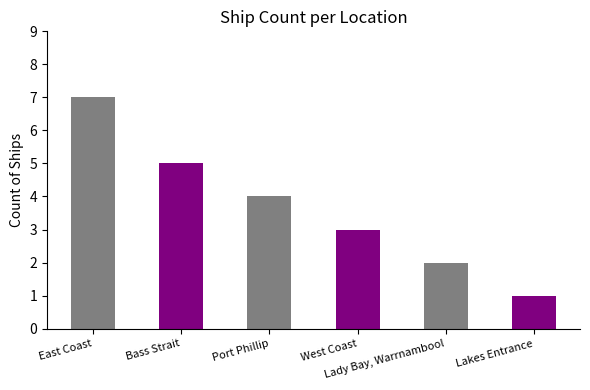

The chart shows a value of 7 at East Coast. True or false?

True